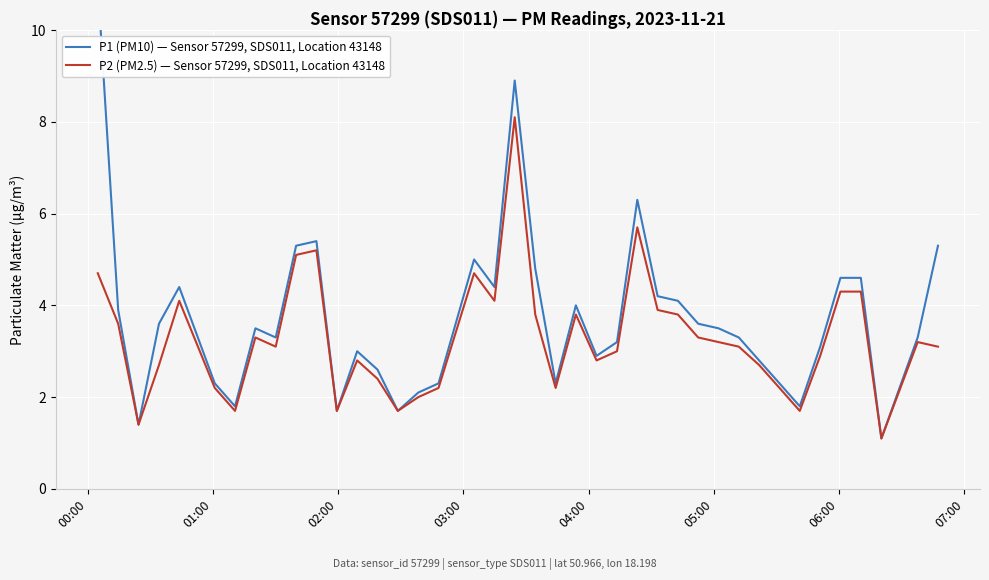

Reading left to right, extract all data points from this chart.

P1 (PM10) — Sensor 57299, SDS011, Location 43148: 11.0	3.9	1.4	3.6	4.4	2.3	1.8	3.5	3.3	5.3	5.4	1.7	3.0	2.6	1.7	2.1	2.3	5.0	4.4	8.9	4.8	2.3	4.0	2.9	3.2	6.3	4.2	4.1	3.6	3.5	3.3	2.8	2.3	1.8	3.1	4.6	4.6	1.1	3.3	5.3
P2 (PM2.5) — Sensor 57299, SDS011, Location 43148: 4.7	3.6	1.4	2.7	4.1	2.2	1.7	3.3	3.1	5.1	5.2	1.7	2.8	2.4	1.7	2.0	2.2	4.7	4.1	8.1	3.8	2.2	3.8	2.8	3.0	5.7	3.9	3.8	3.3	3.2	3.1	2.7	2.2	1.7	2.9	4.3	4.3	1.1	3.2	3.1